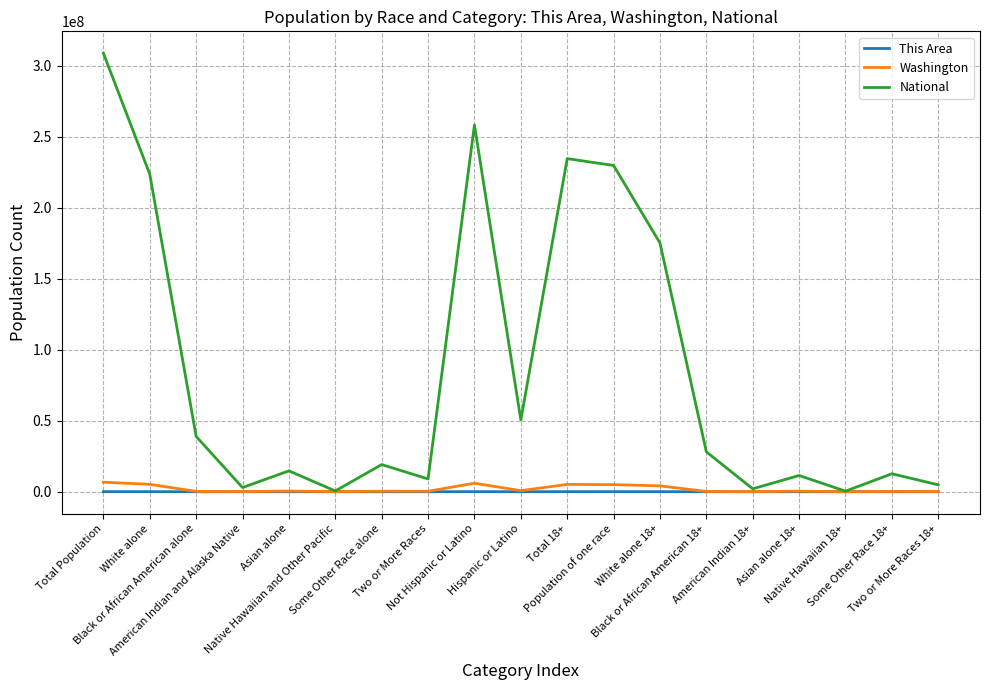

Which series has the largest range (max minus min)?

National